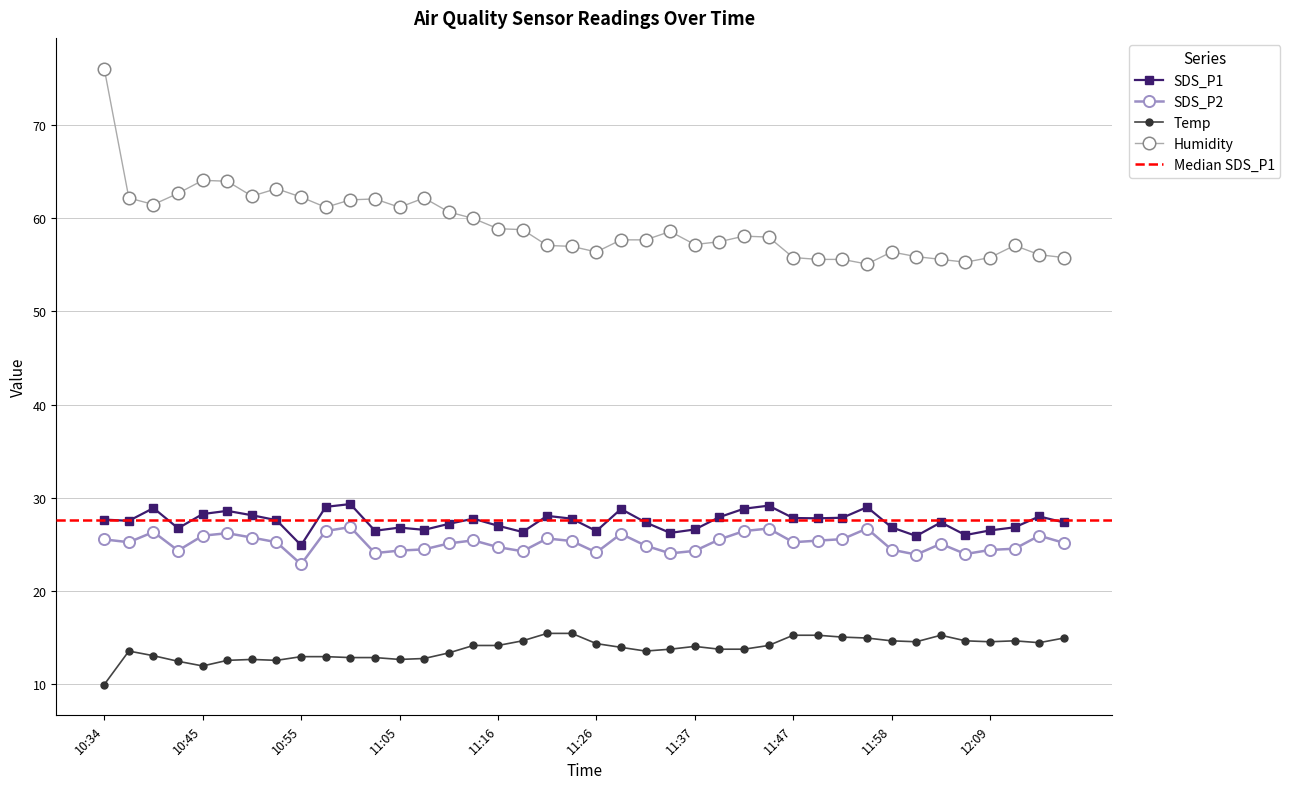

At which category is the sum across all series the highest?

10:34